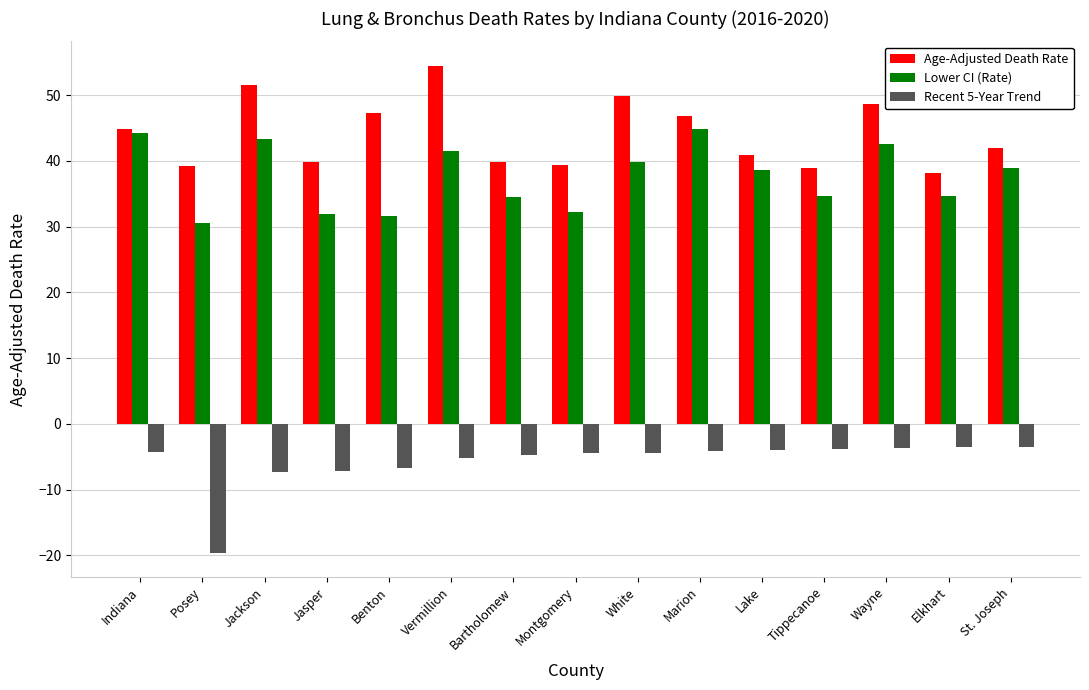

Is it true that Lower CI (Rate) equals 73.3 at Wayne?

False